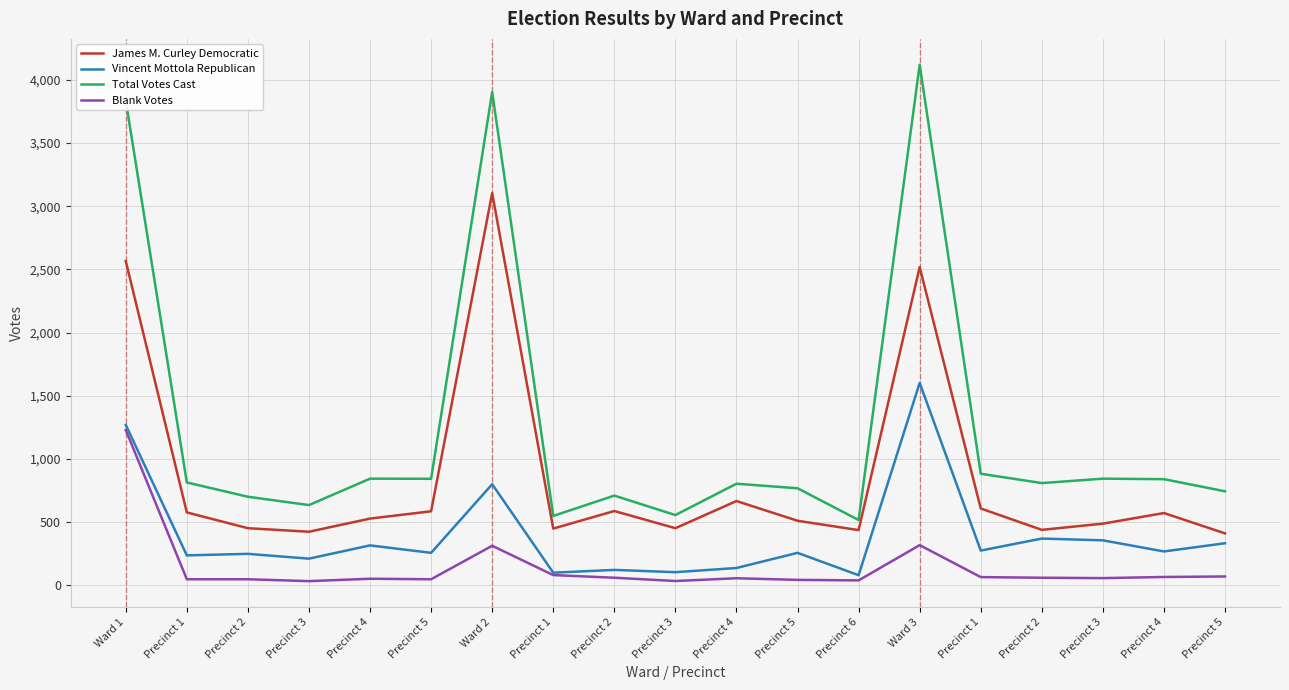

Which series has the largest range (max minus min)?

Total Votes Cast